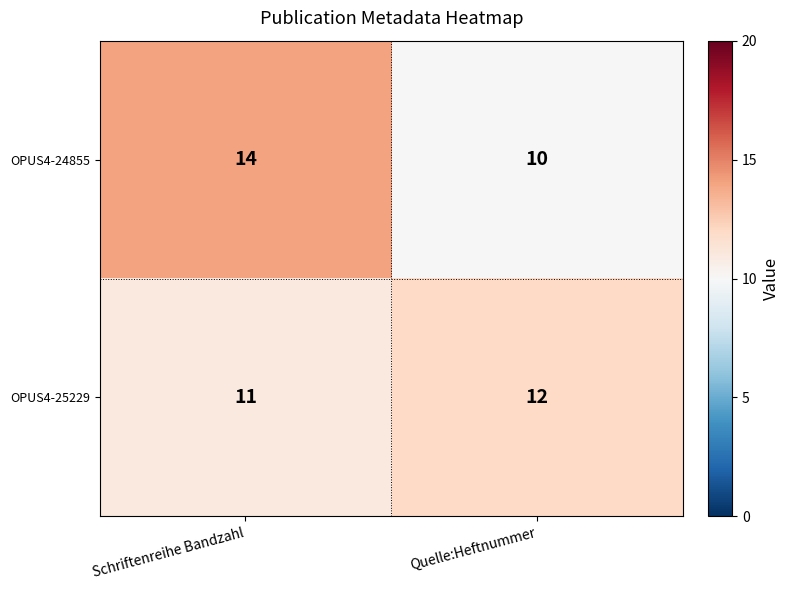

Reading right to left, list all the values displayed in this chart.

OPUS4-24855: 10	14
OPUS4-25229: 12	11